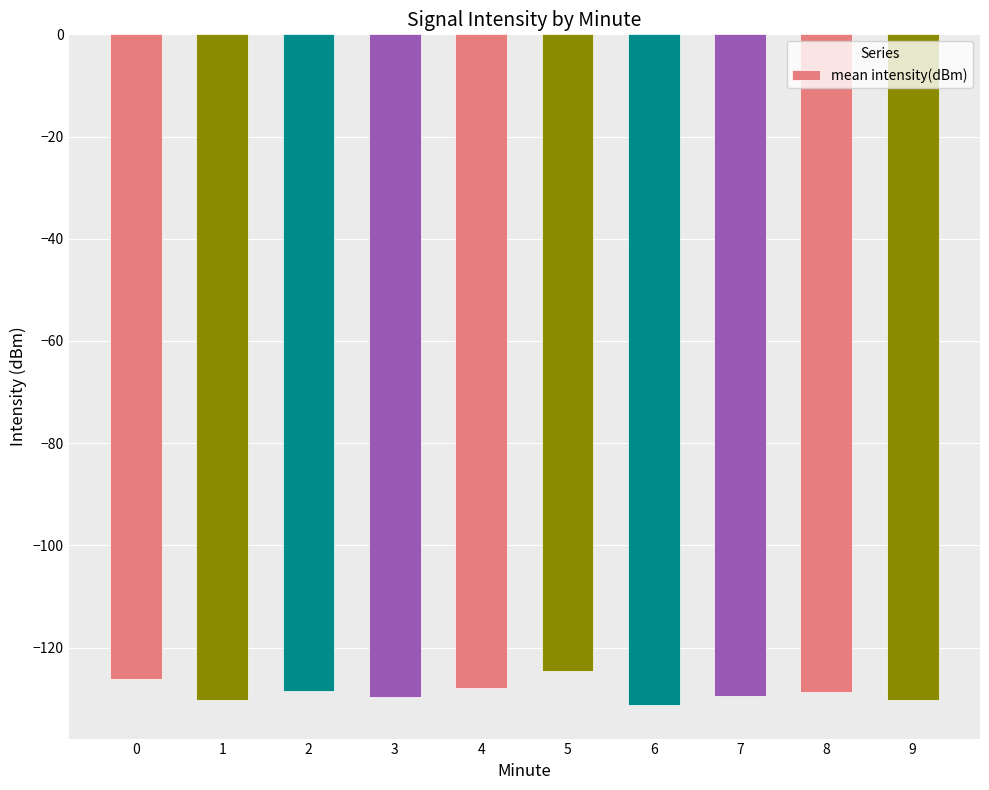

Which category has the highest value across all series?

5